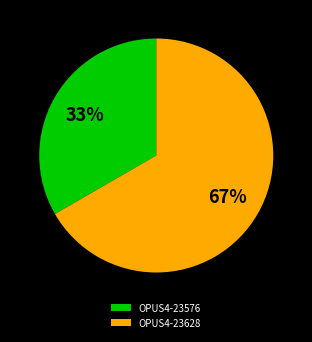

Is it true that OPUS4-23628 is 57% of the pie?

False